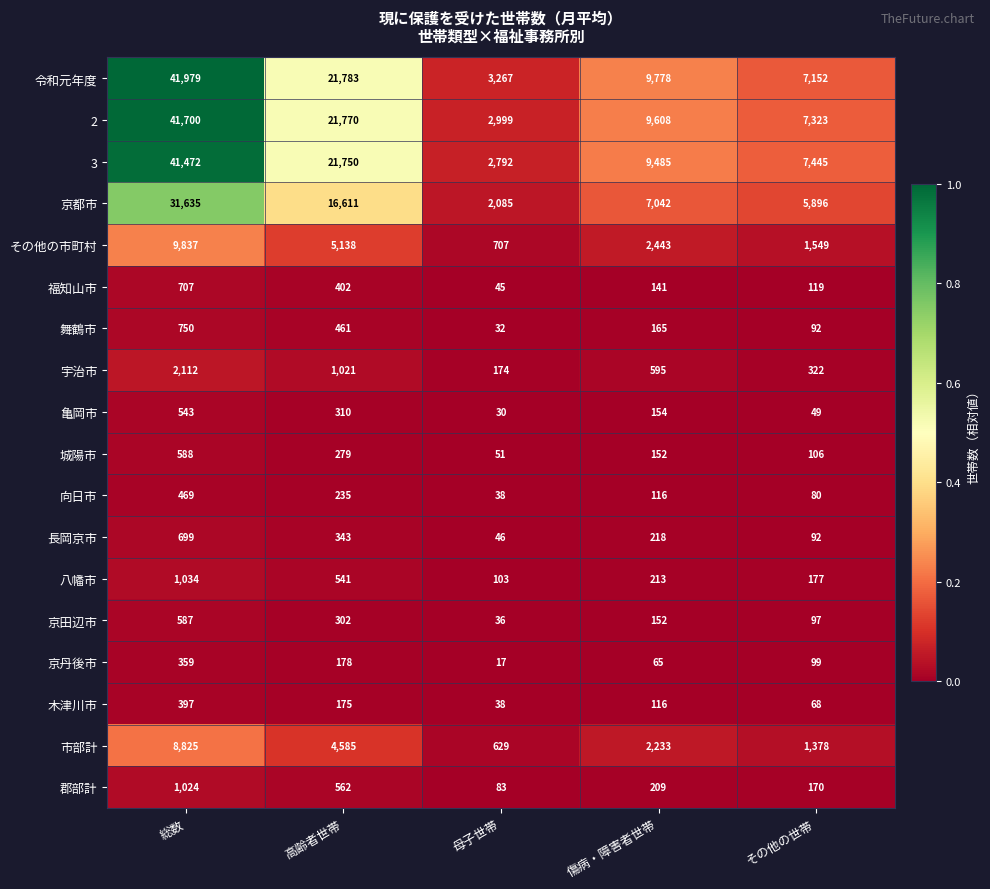

What is the total value across all series at 総数?

184717